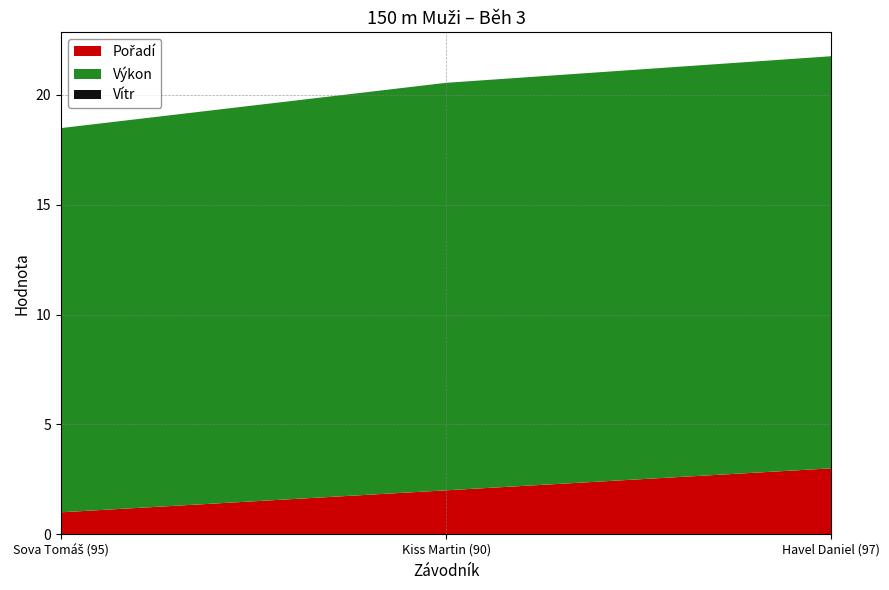

Reading left to right, extract all data points from this chart.

Pořadí: Sova Tomáš (95)=1.0	Kiss Martin (90)=2.0	Havel Daniel (97)=3.0
Výkon: Sova Tomáš (95)=17.5	Kiss Martin (90)=18.6	Havel Daniel (97)=18.8
Vítr: Sova Tomáš (95)=0.0	Kiss Martin (90)=0.0	Havel Daniel (97)=0.0